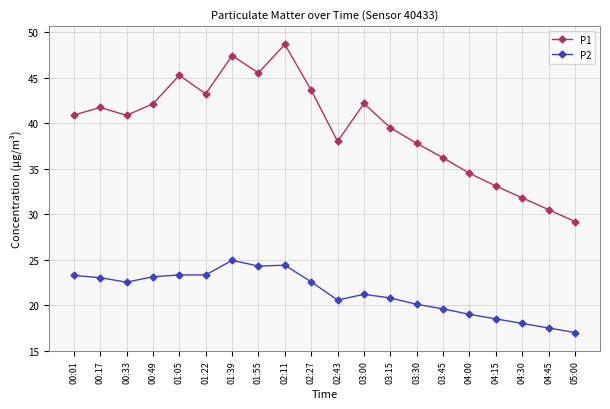

Which series changed the most between 01:39 and 04:45?

P1